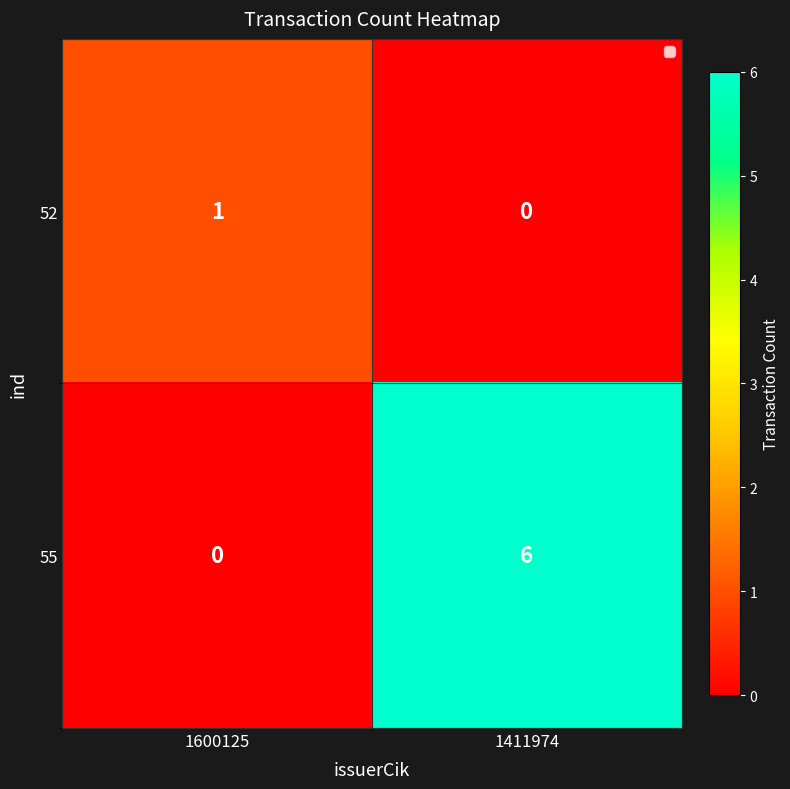

What is the average value of the 55 series?

3